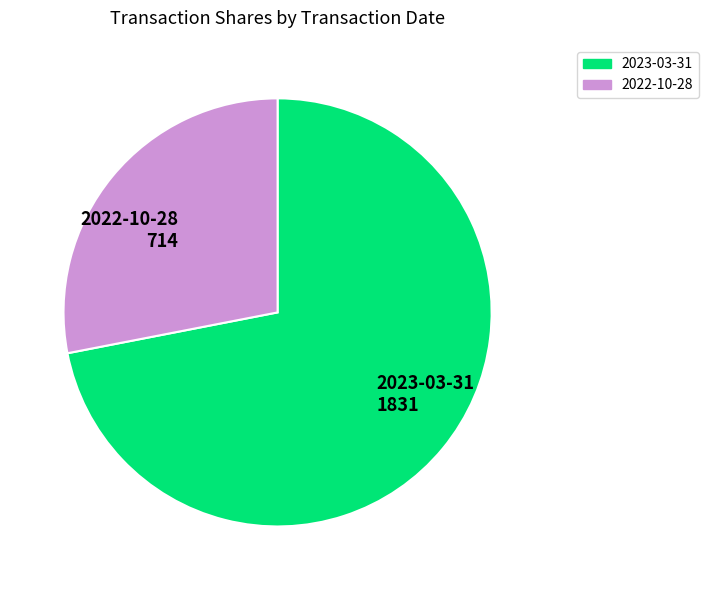

True or false: 2022-10-28 accounts for 28% of the total.

True